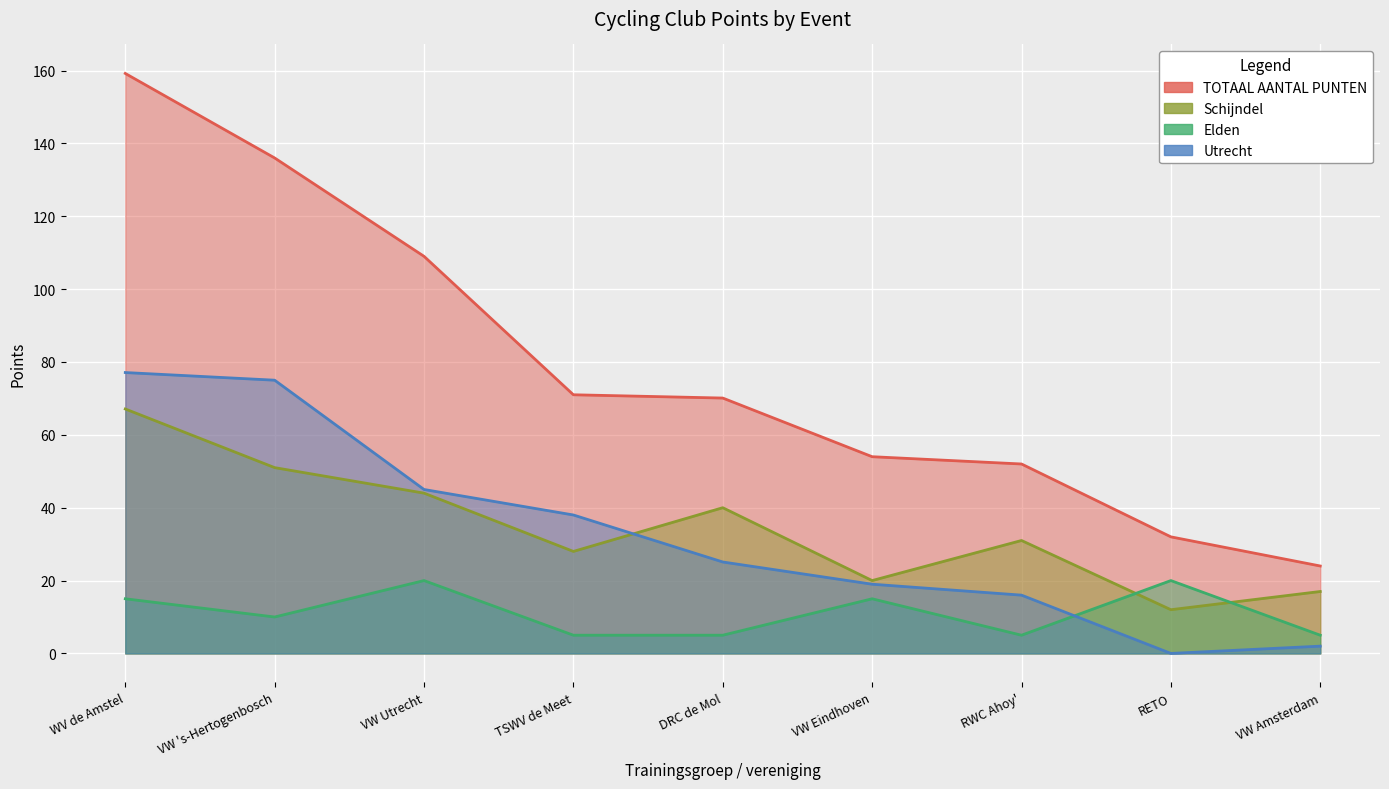

Does the chart display data point markers on the line(s)?

No